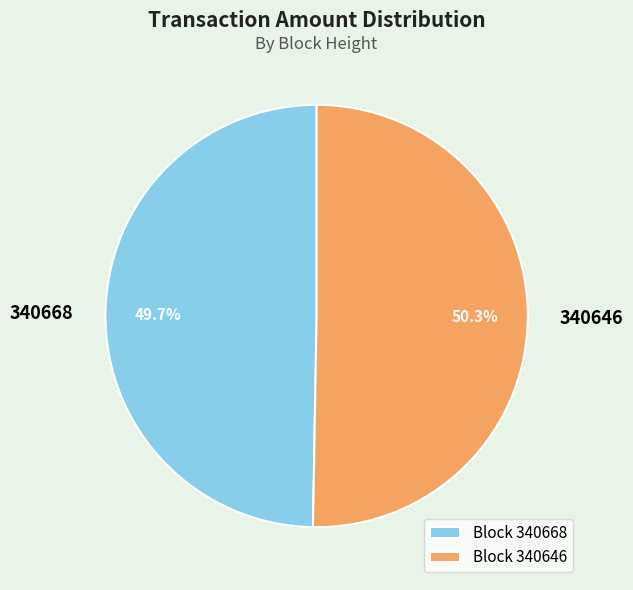

How many segments does this pie chart have?

2